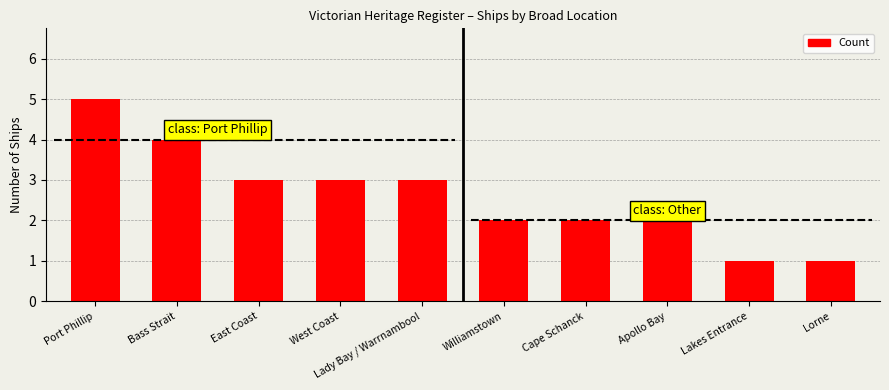

What is the value of the 1st bar from the left?

5